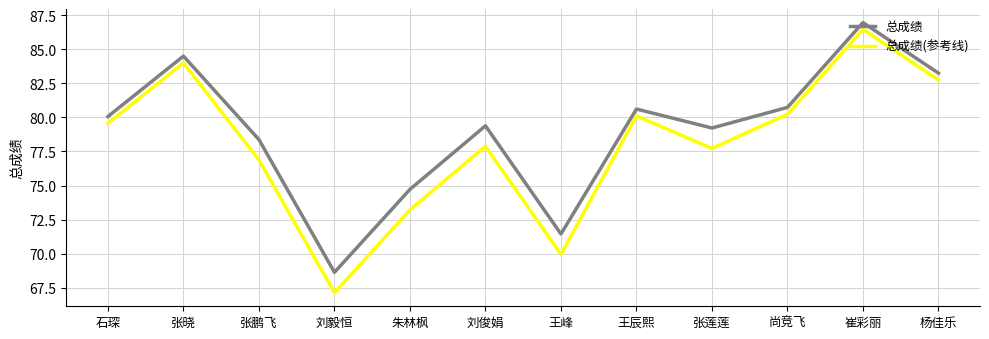

What are all the series names shown in the legend?

总成绩, 总成绩(参考线)